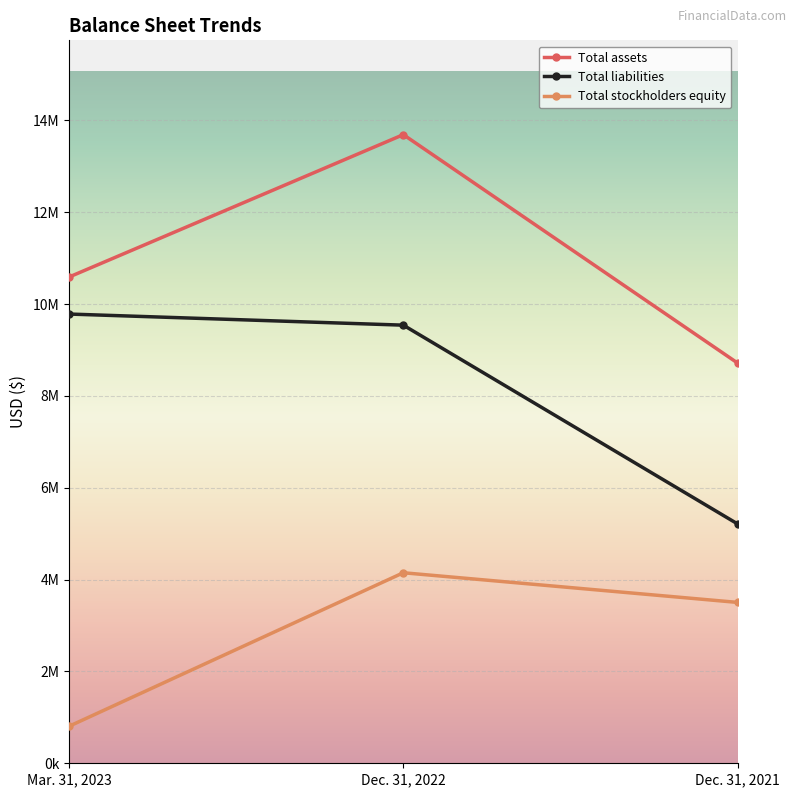

What are all the series names shown in the legend?

Total assets, Total liabilities, Total stockholders equity